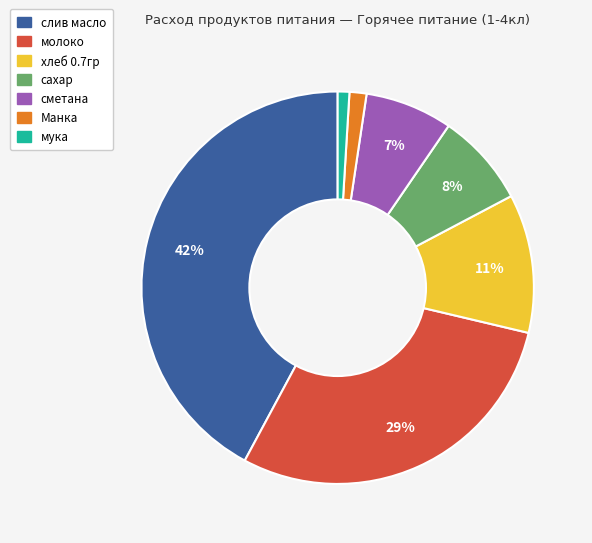

To the nearest percent, what is the combined percentage of мука and Манка?

2%